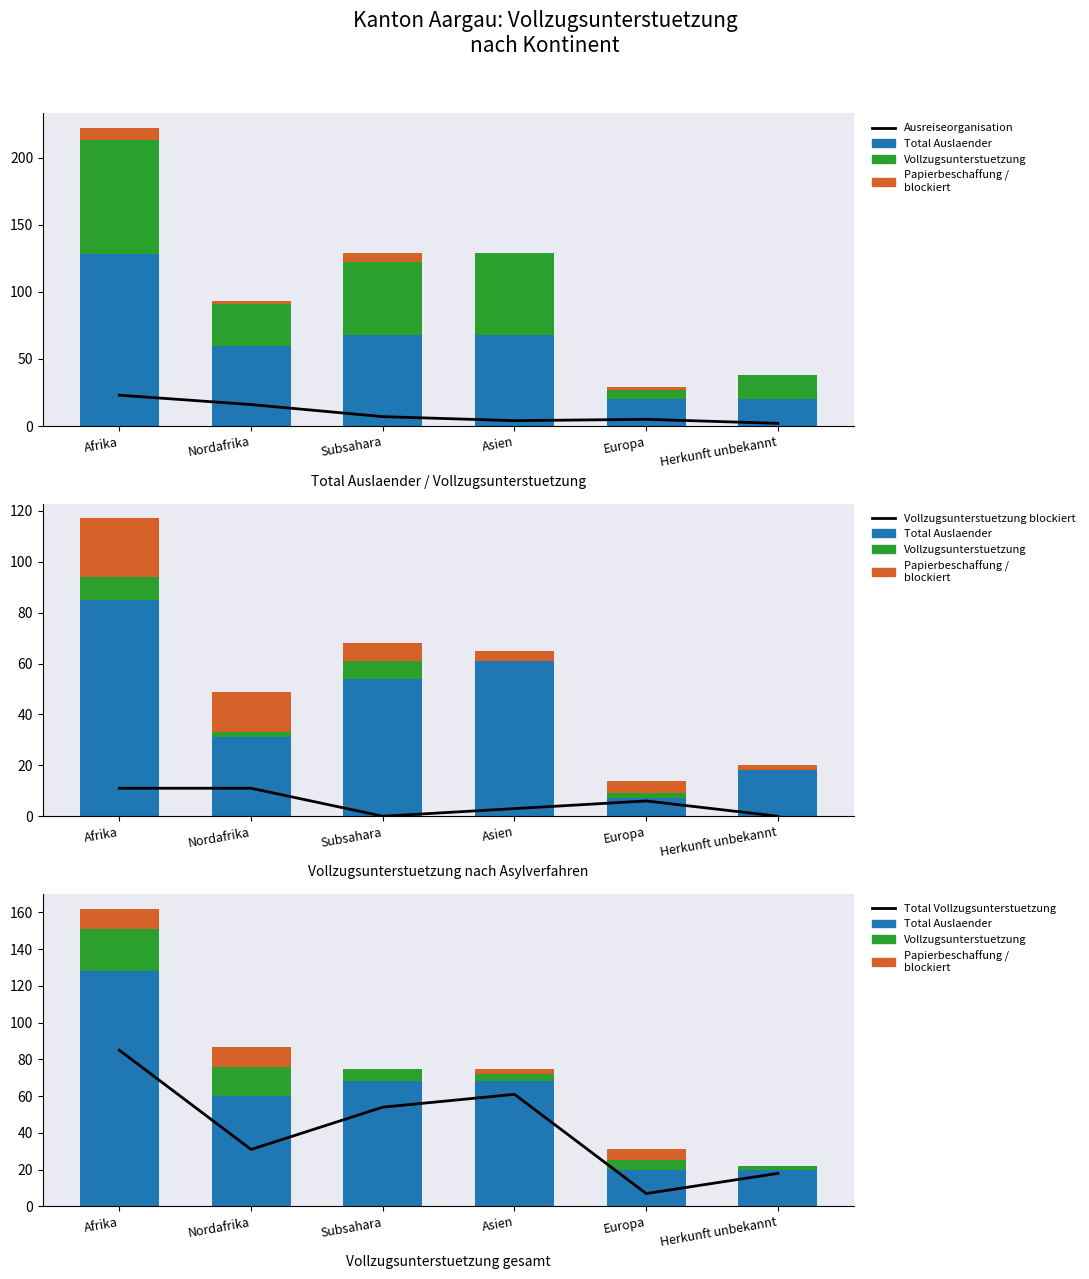

True or false: Papierbeschaffung / blockiert has a value of 0 at Subsahara.

True